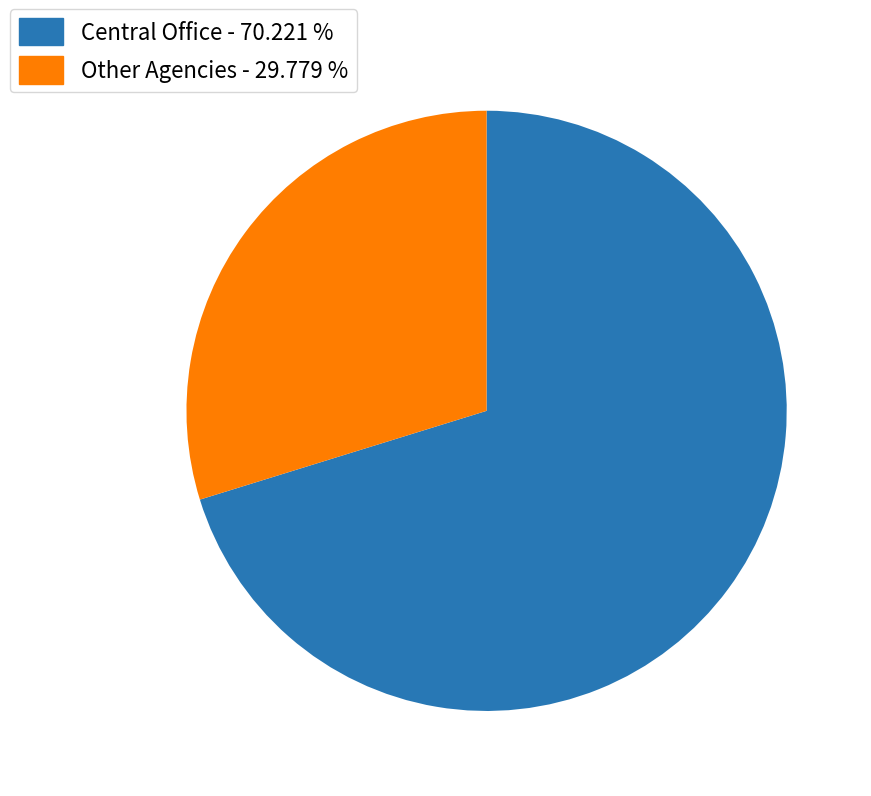

Is there any slice that represents more than half of the pie?

Yes